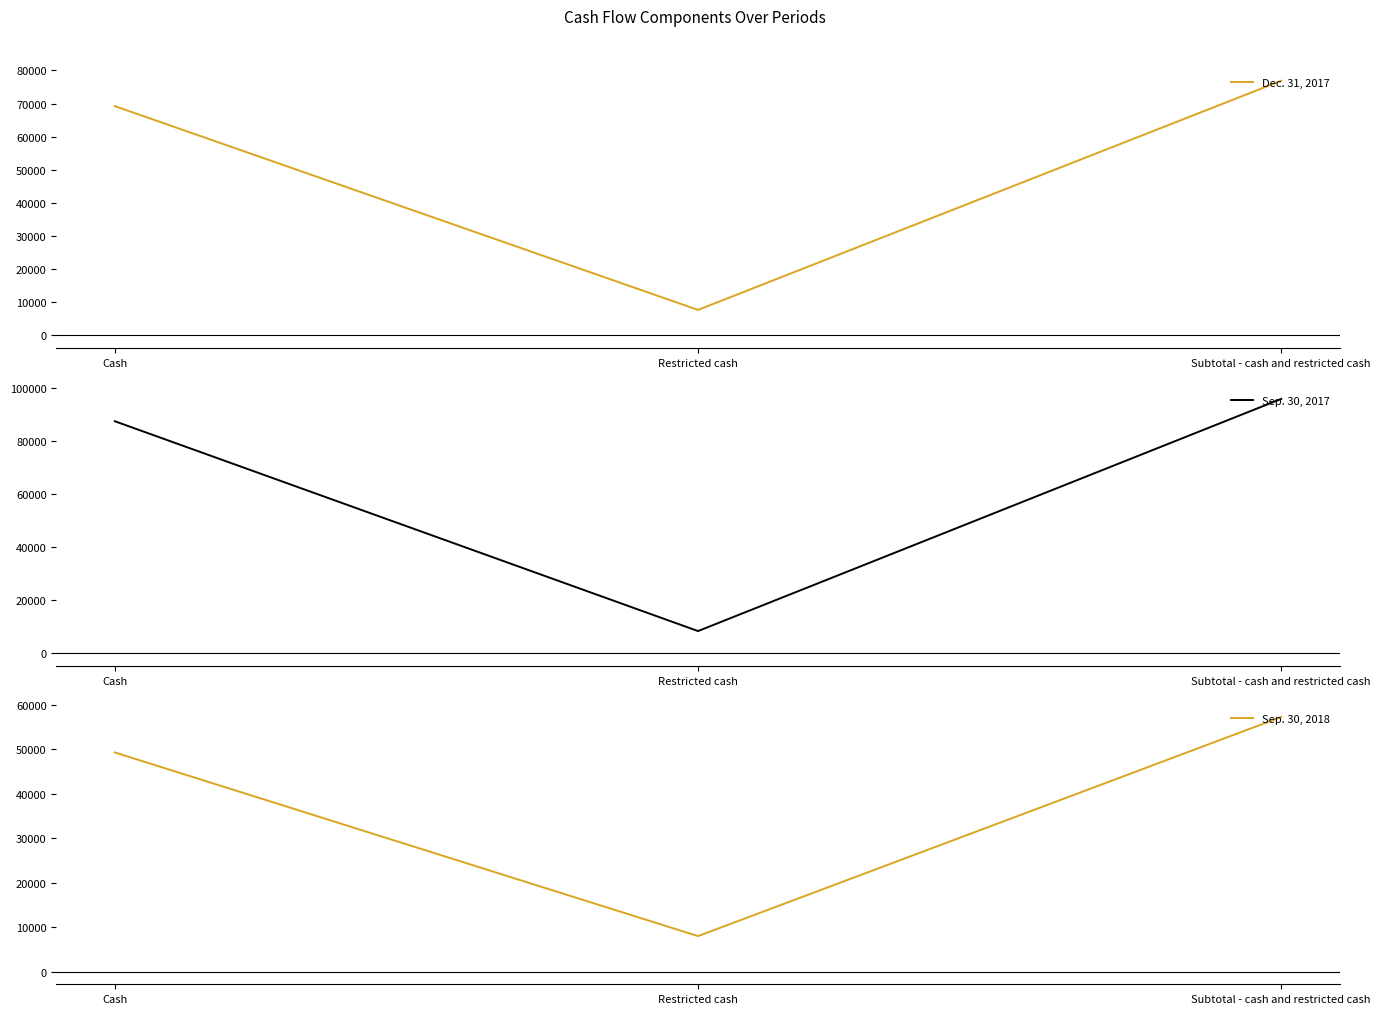

What are all the series names shown in the legend?

Dec. 31, 2017, Sep. 30, 2017, Sep. 30, 2018